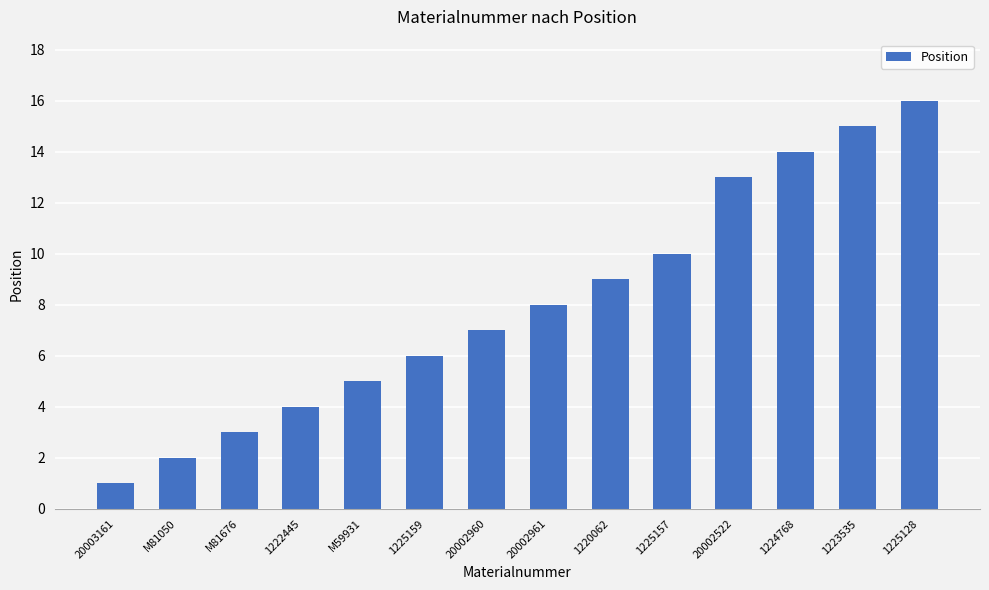

What is the label of the 4th bar from the left?

1222445